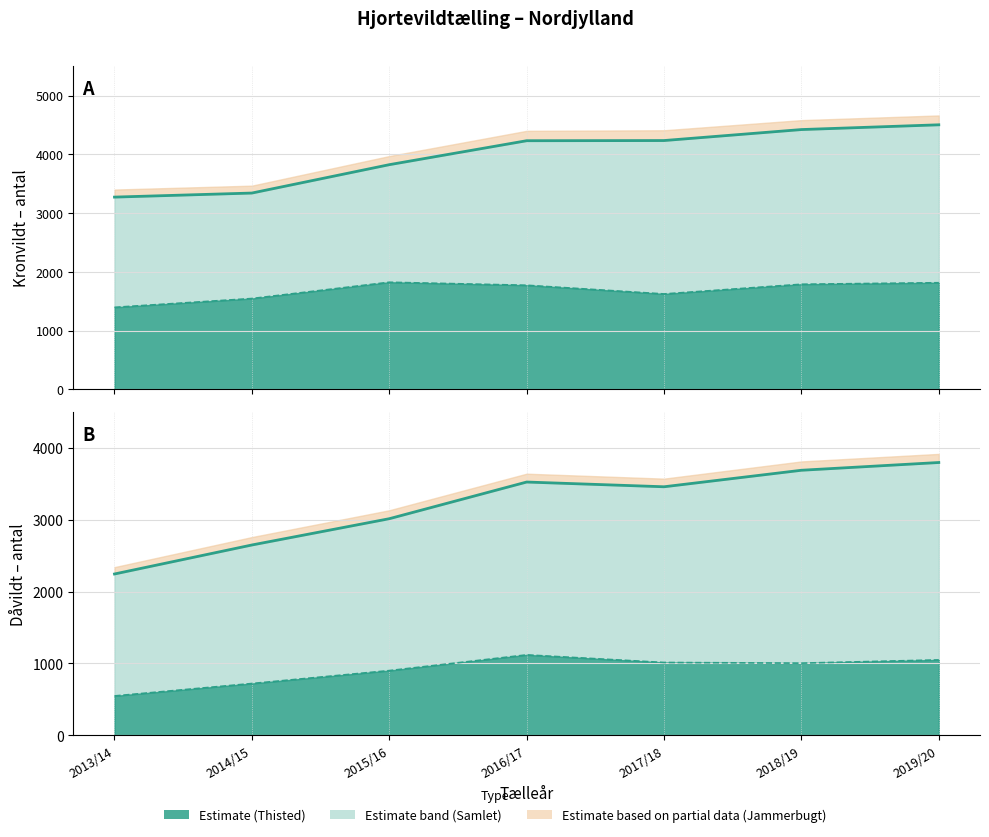

How many values in the Kronvildt Samlet series are below 4232?

3